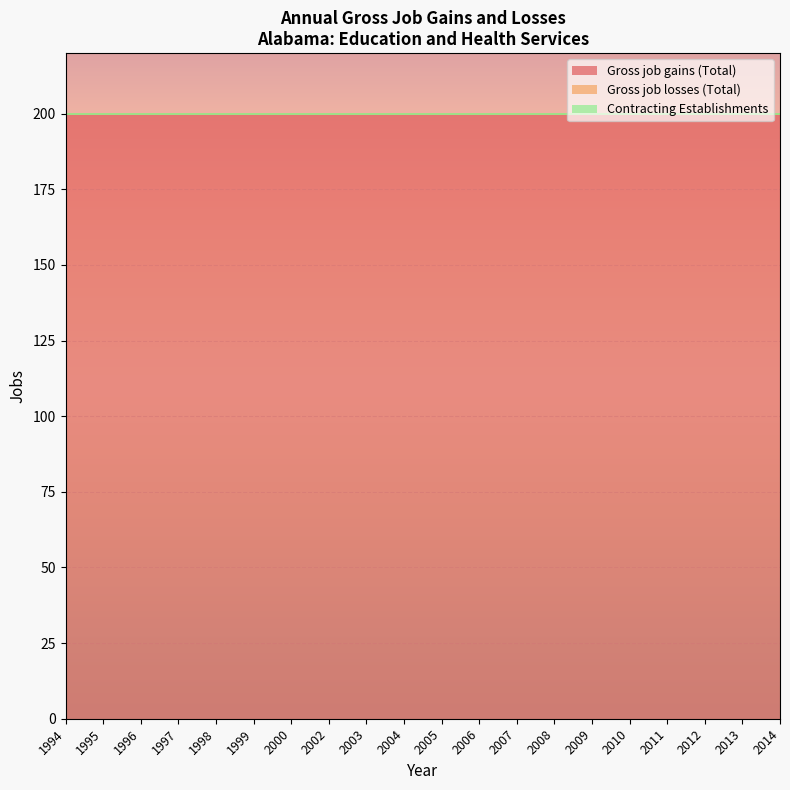

Is the value of Gross job losses (Total) at 2007 greater than the value of Contracting Establishments at 2002?

No